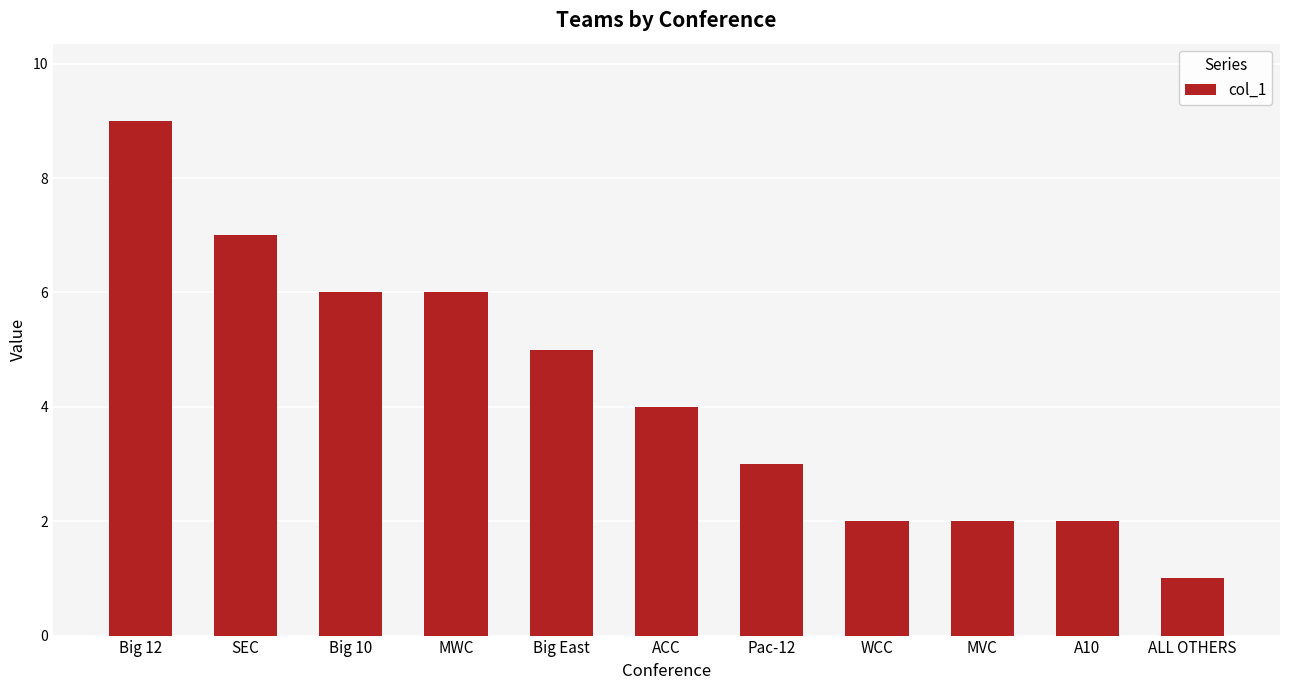

Between MVC and SEC, which is larger?

SEC